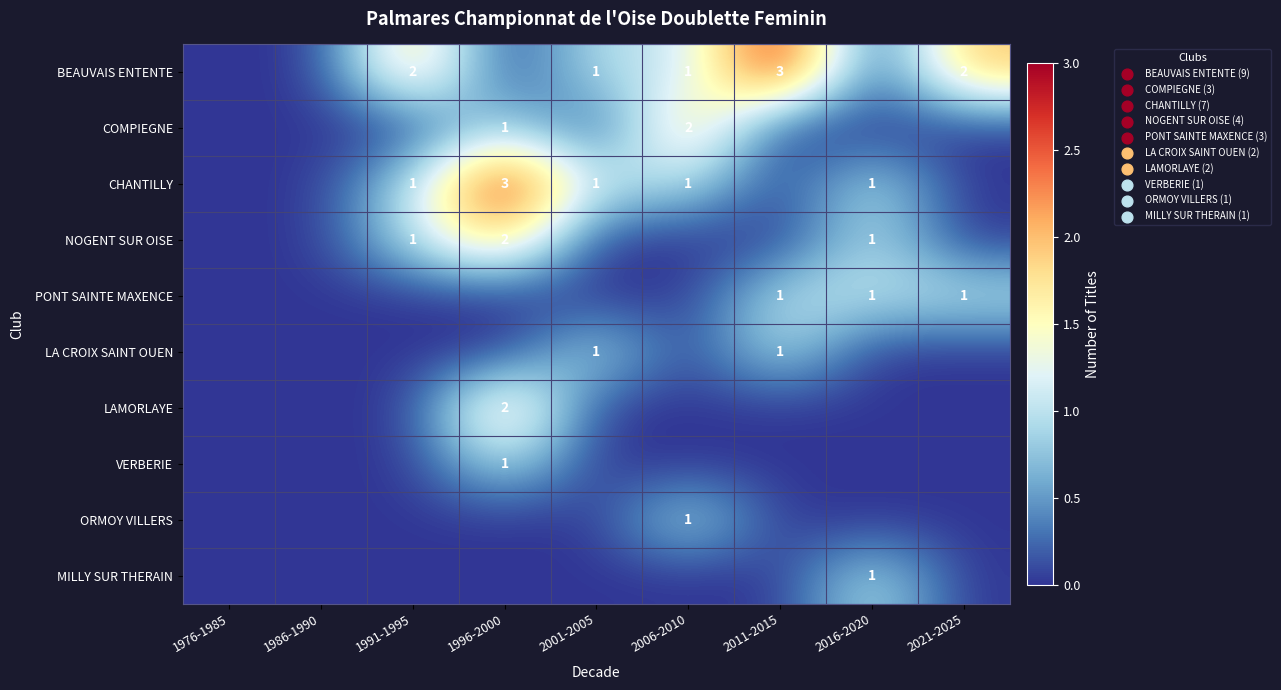

Is the value of NOGENT SUR OISE at 1996-2000 greater than the value of CHANTILLY at 2001-2005?

Yes